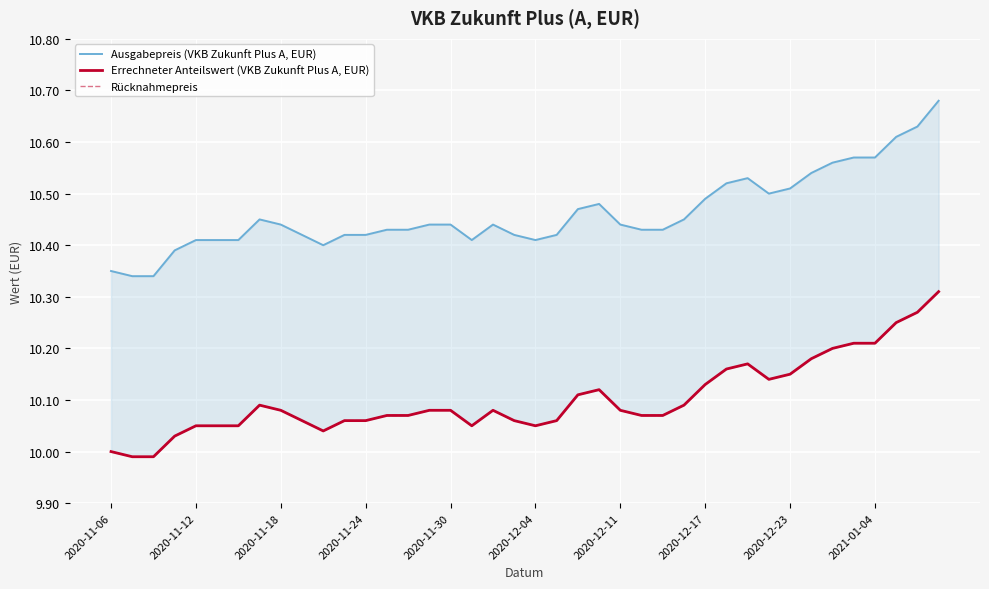

What is the total value across all series at 2020-12-17?

30.8